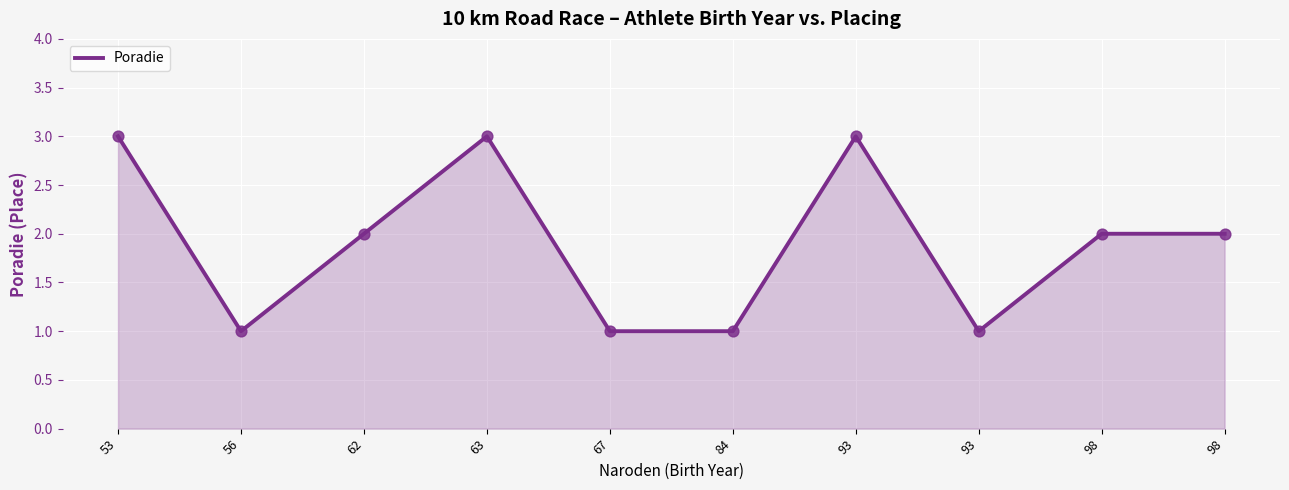

Between 98 and 53, which is larger?

53